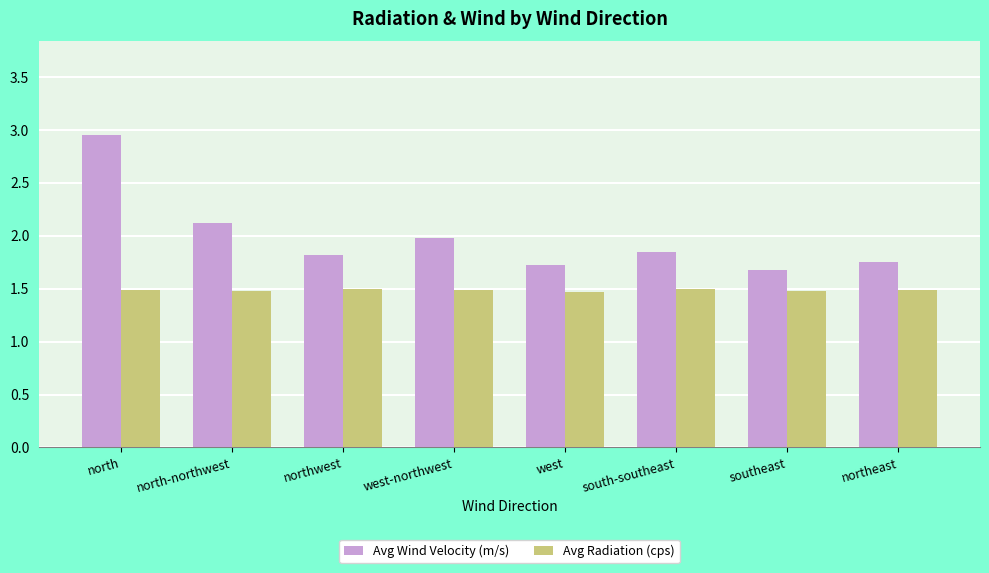

What is the difference between the maximum and minimum values in the Avg Wind Velocity (m/s) series?

1.3